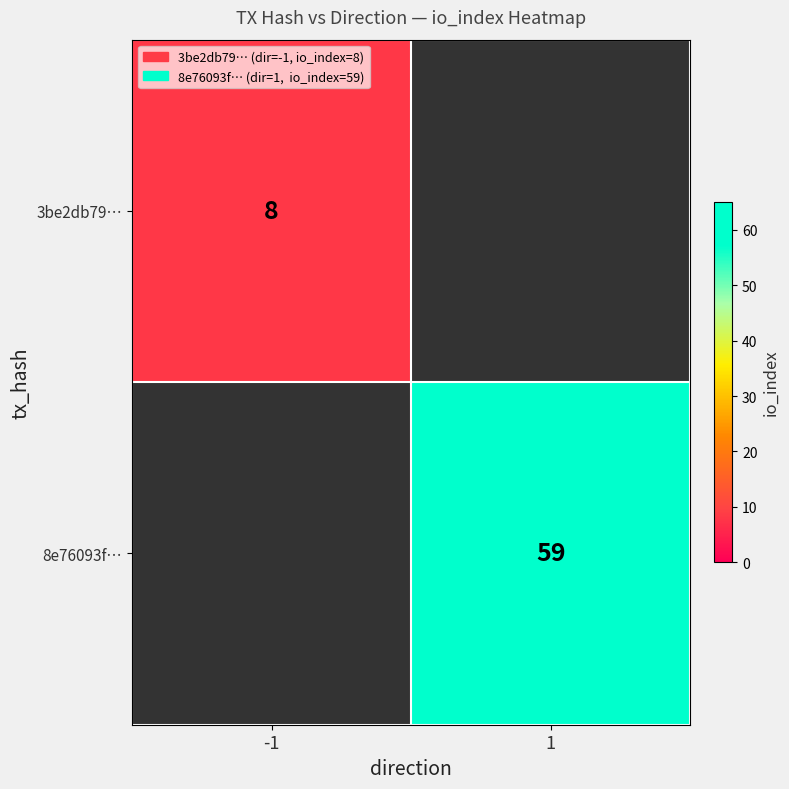

Is the value of 3be2db79… at -1 greater than the value of 8e76093f… at 1?

No